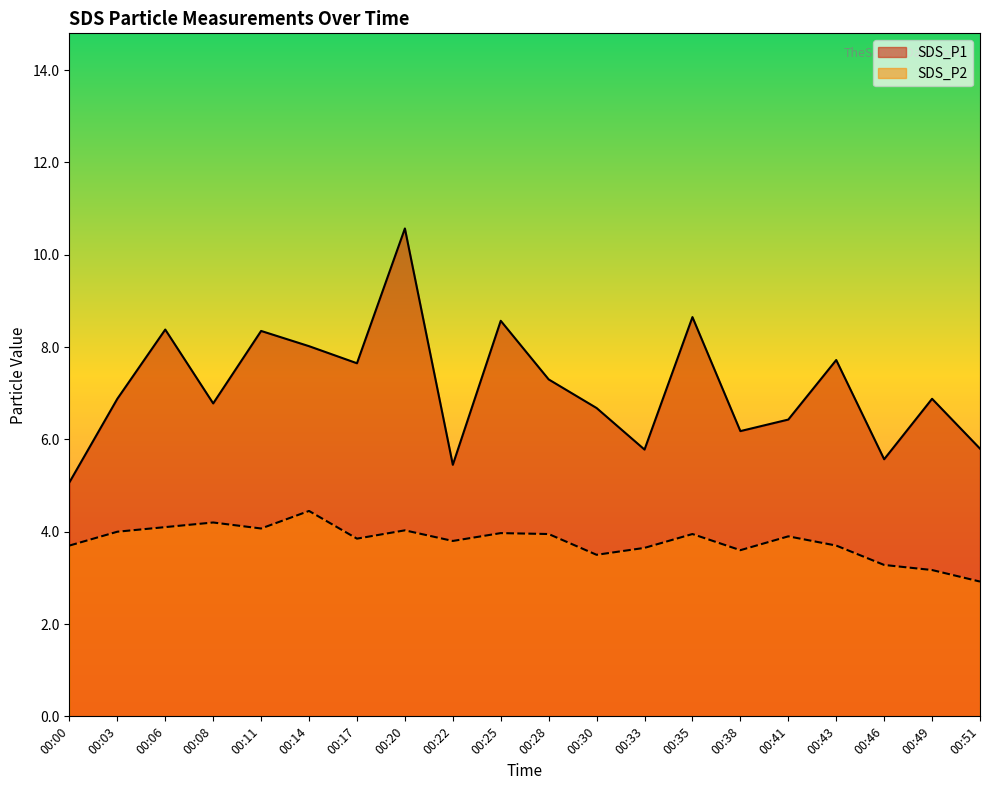

How many data points does each series have?

20